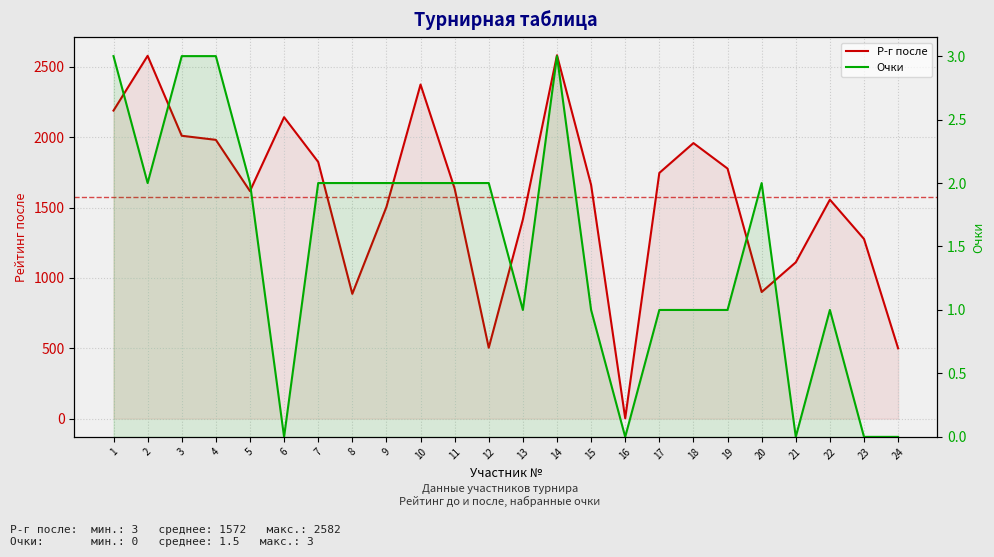

Between 11 and 19, which series saw the biggest shift?

Р-г после